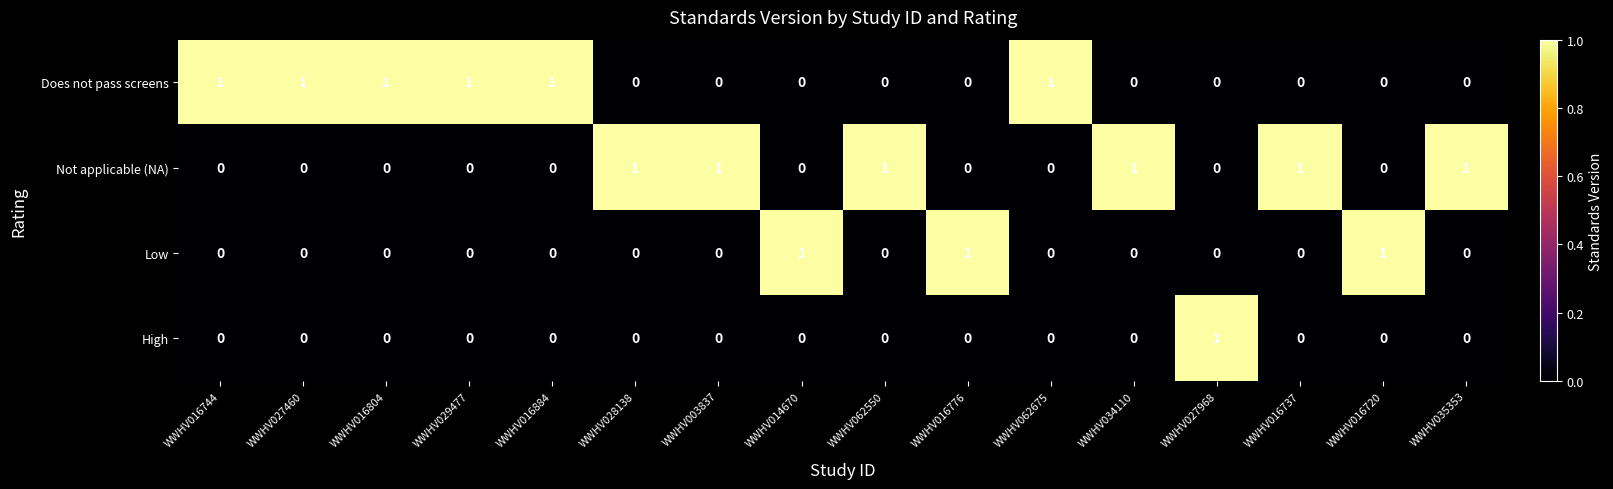

Is it true that Low equals 0 at WWHV016804?

True